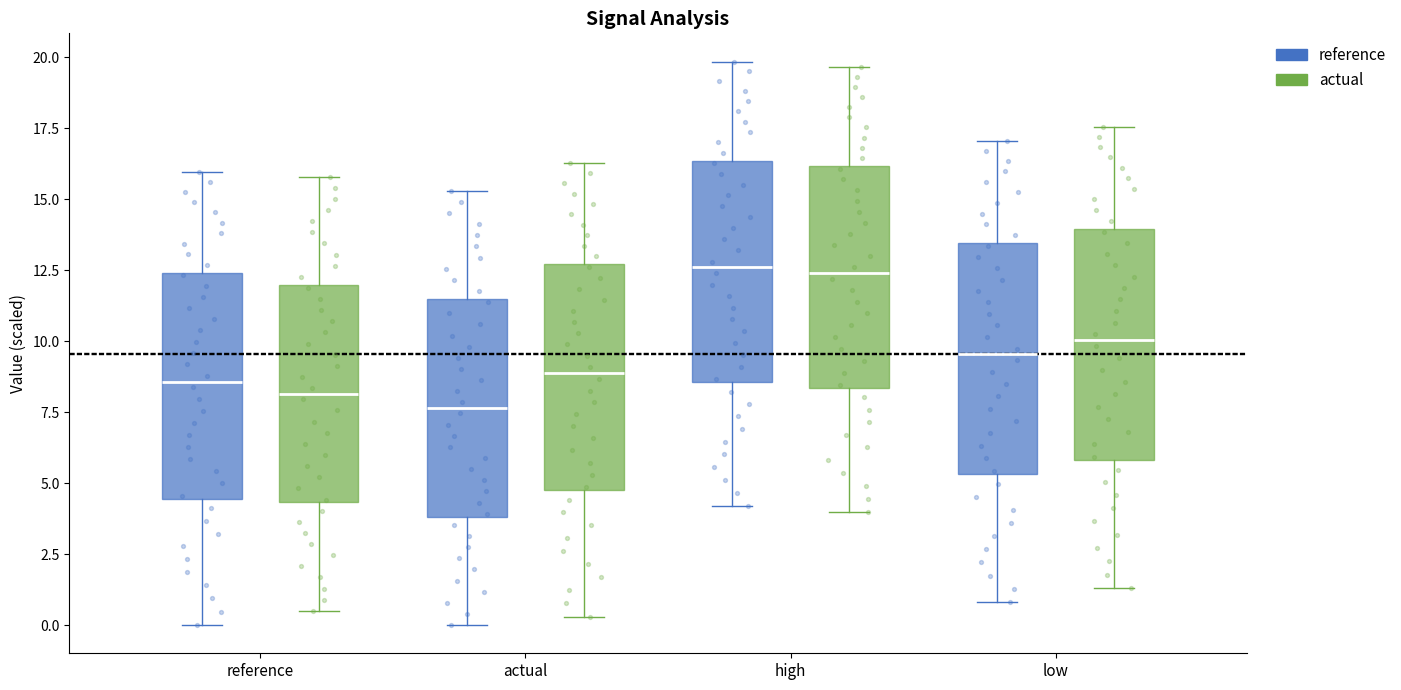

Where is the lower edge of the box for low (reference) on the y-axis? The values are not printed on the chart, so give them approximately, as read against the axis.

5.5